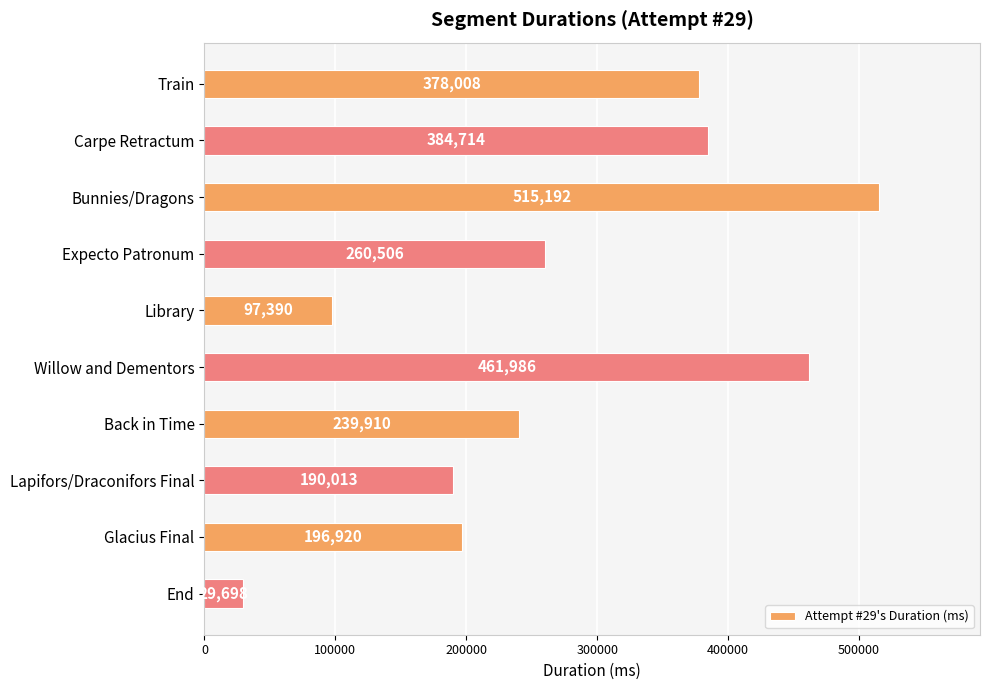

At which category does the chart reach its minimum across all series?

End